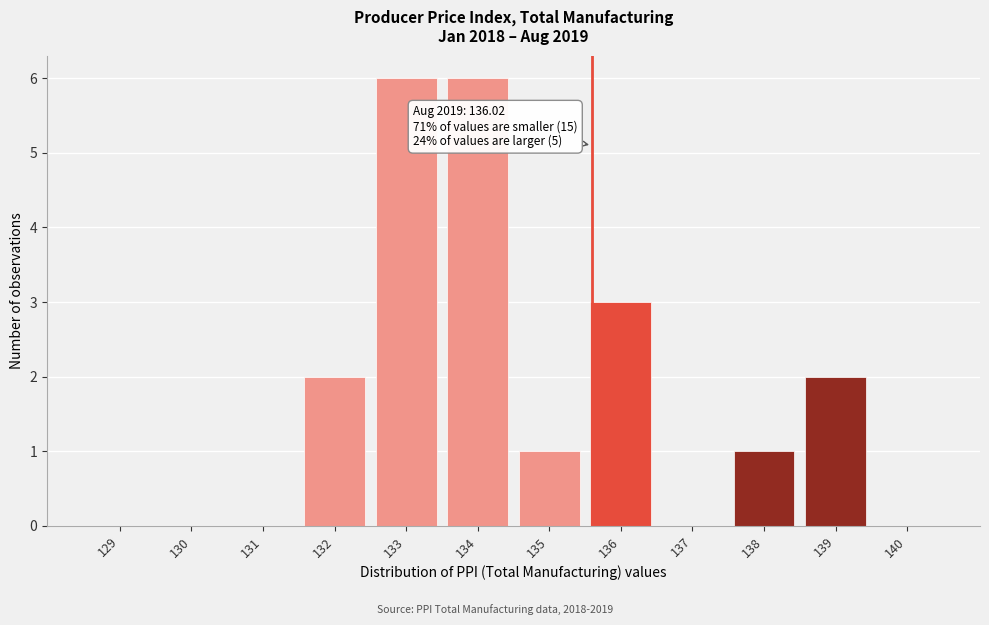

Reading left to right, list all the values displayed in this chart.

129=0	130=0	131=0	132=2	133=6	134=6	135=1	136=3	137=0	138=1	139=2	140=0